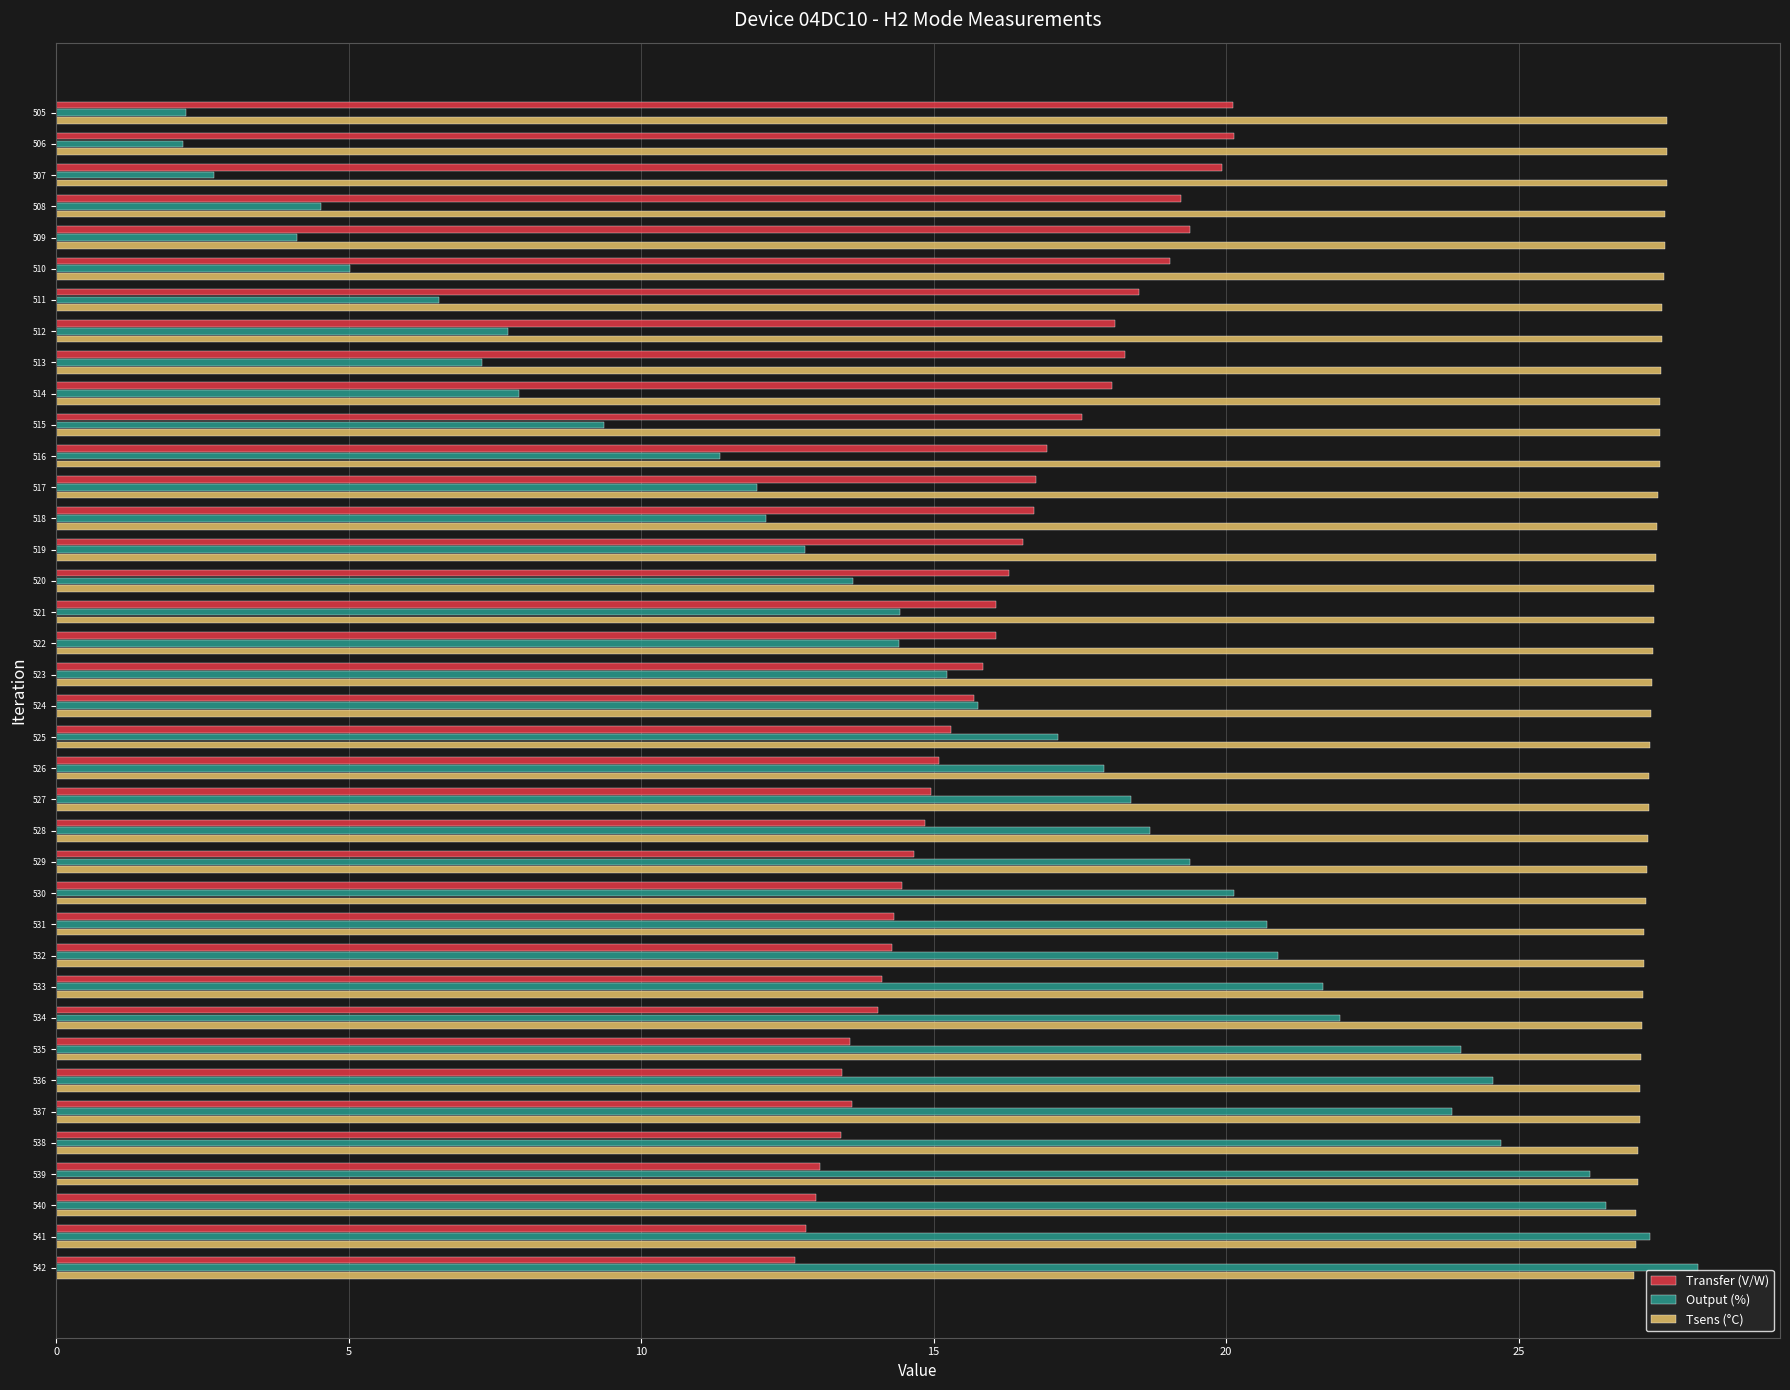

Is it true that Transfer (V/W) equals 34.4 at 506?

False